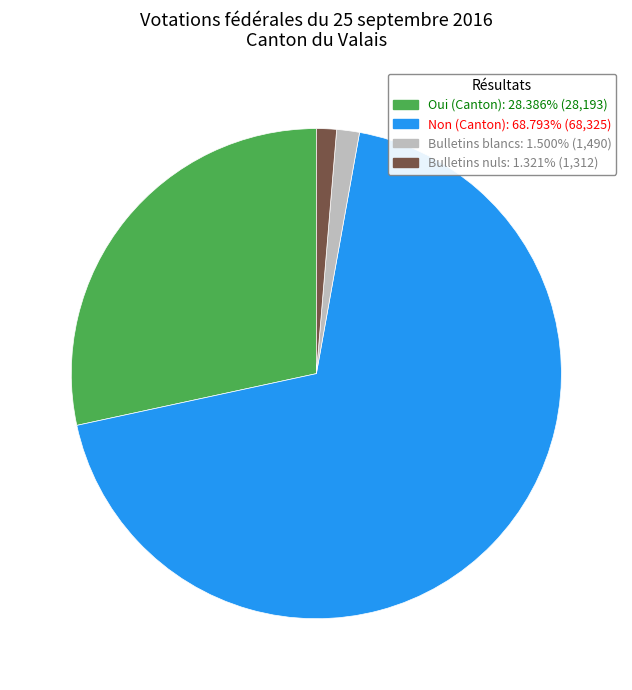

True or false: Non (Canton) accounts for 59% of the total.

False